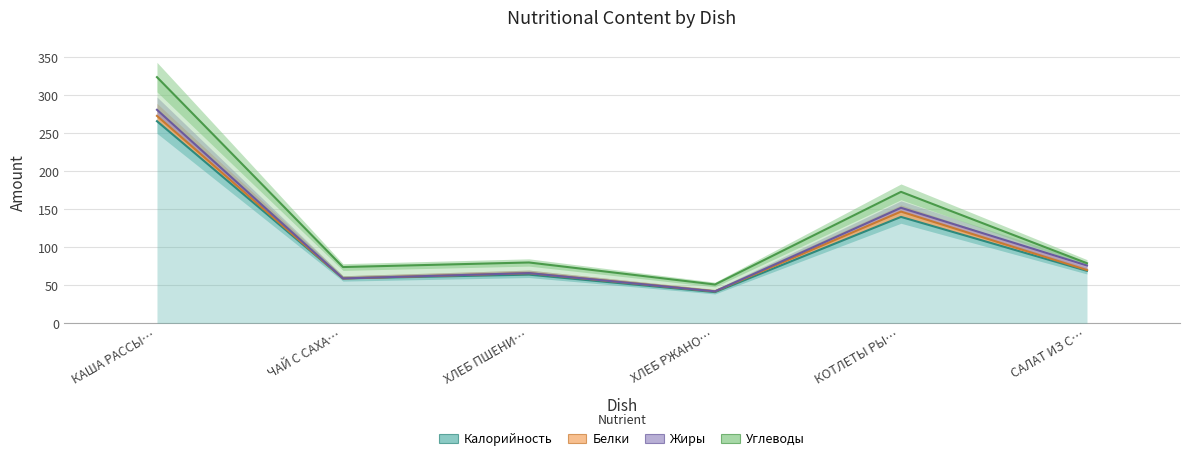

Count the number of categories in the chart.

6